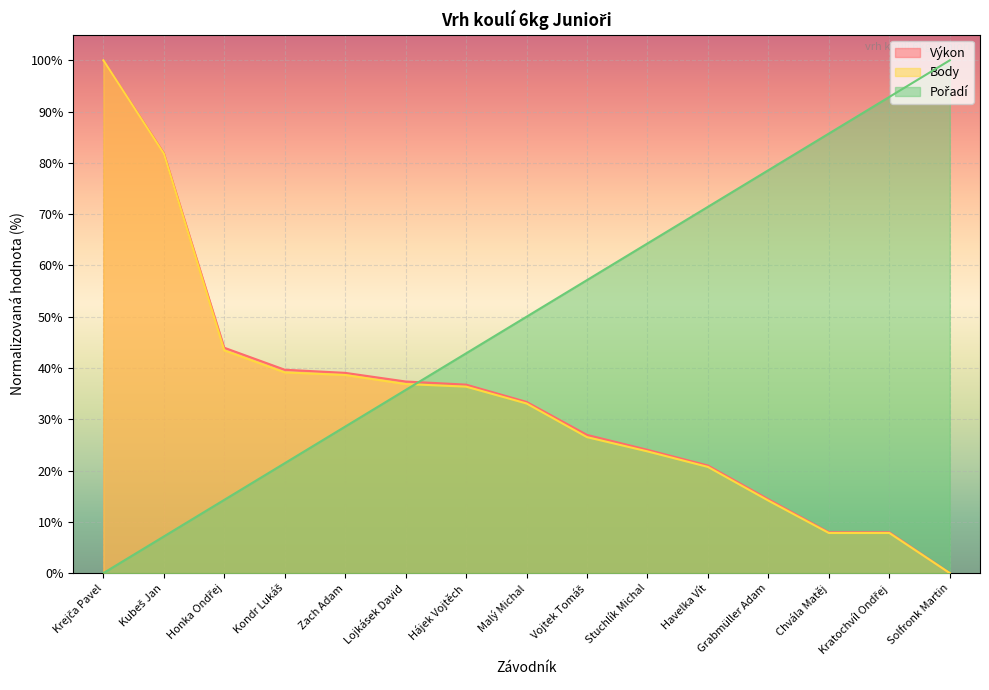

How many positive values does the Pořadí series have?

14